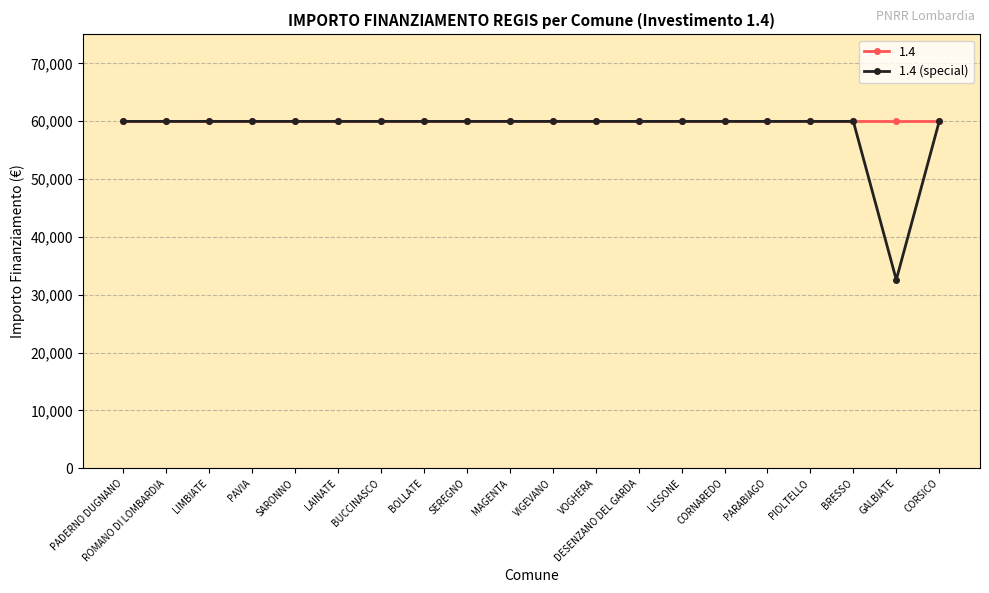

What is the label of the 12th point from the right?

SEREGNO